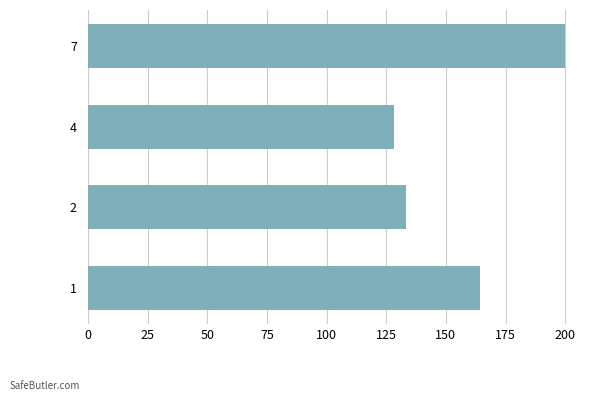

Reading bottom to top, list all the values displayed in this chart.

1=164.1	2=133.3	4=128.2	7=200.0